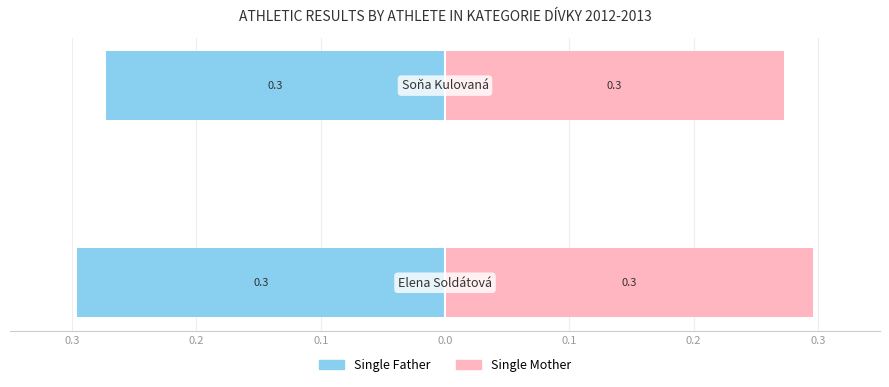

Is the value of Single Mother at 0.3 greater than the value of Single Father at 0.2?

Yes